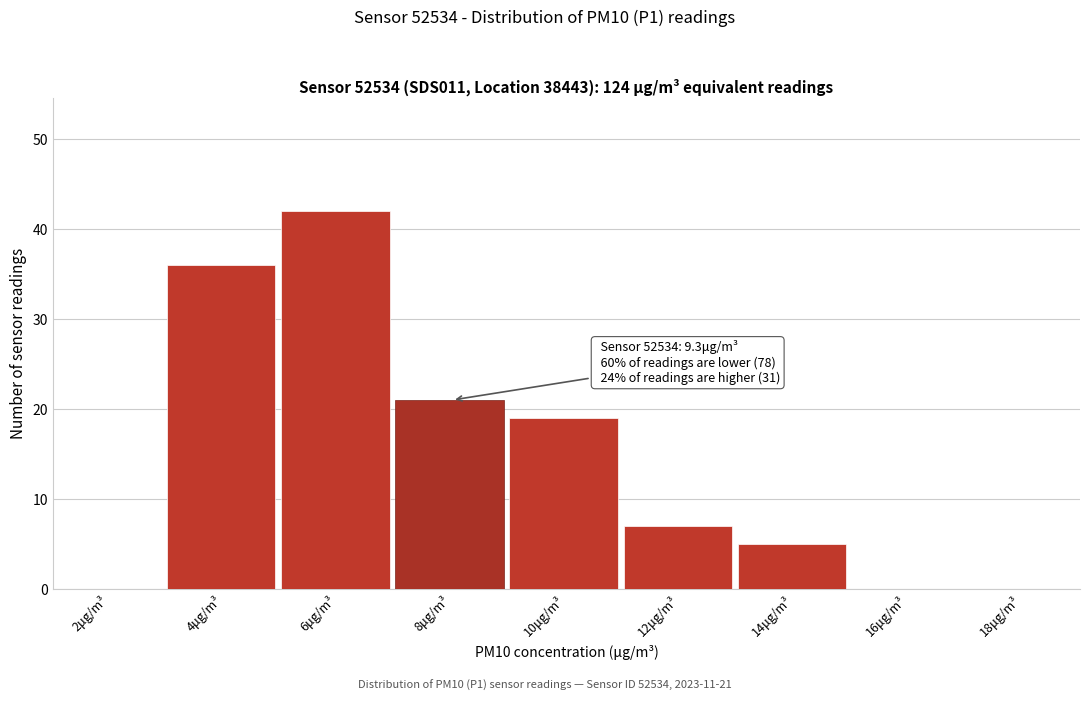

Reading left to right, extract all data points from this chart.

2μg/m³=0	4μg/m³=36	6μg/m³=42	8μg/m³=21	10μg/m³=19	12μg/m³=7	14μg/m³=5	16μg/m³=0	18μg/m³=0